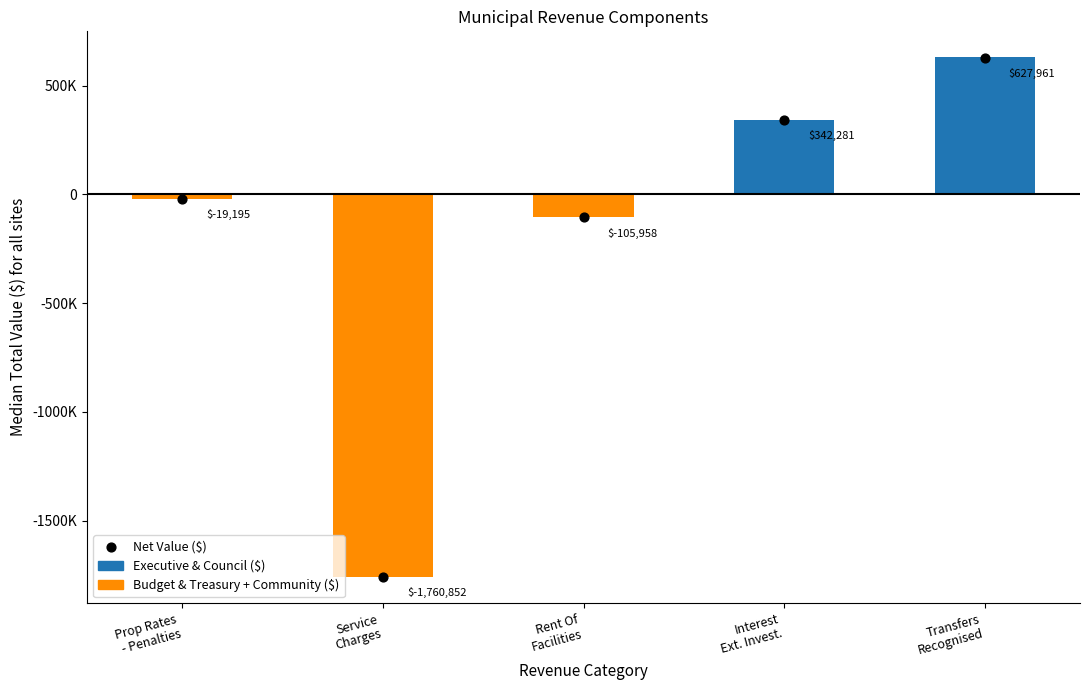

Which series has the largest total across all categories?

Executive & Council ($)